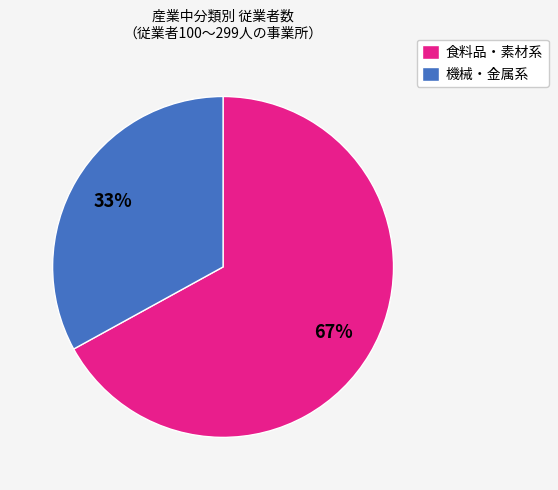

Is there any slice that represents more than half of the pie?

Yes